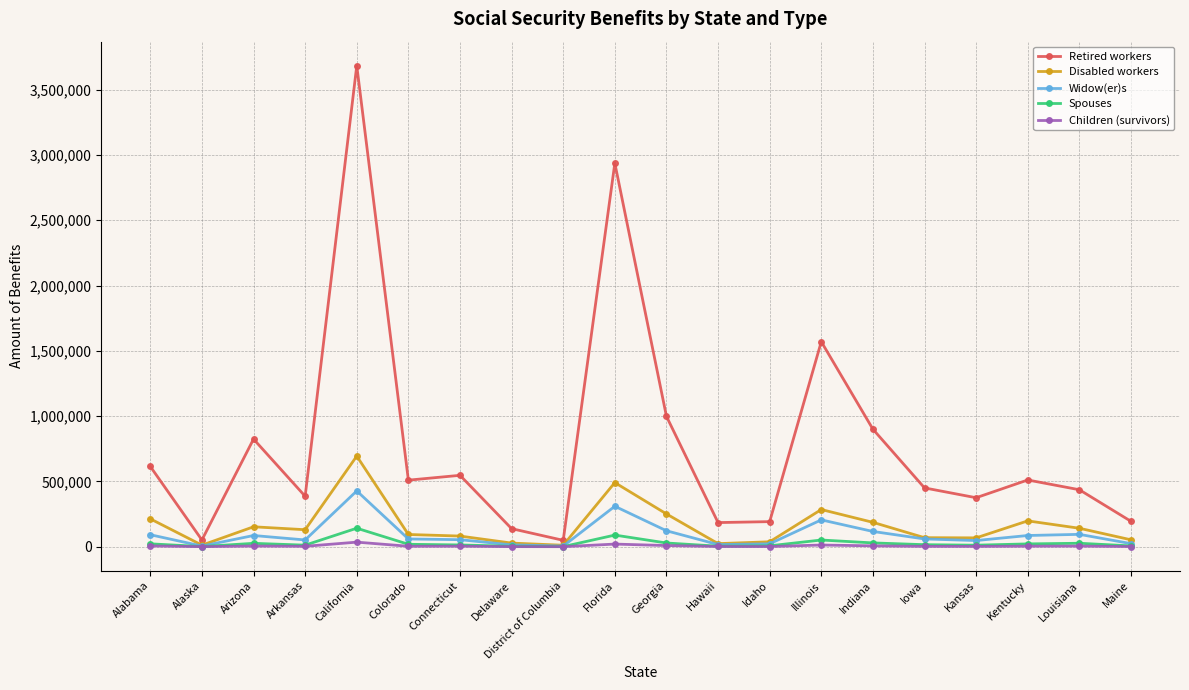

How many series are shown in this chart?

5